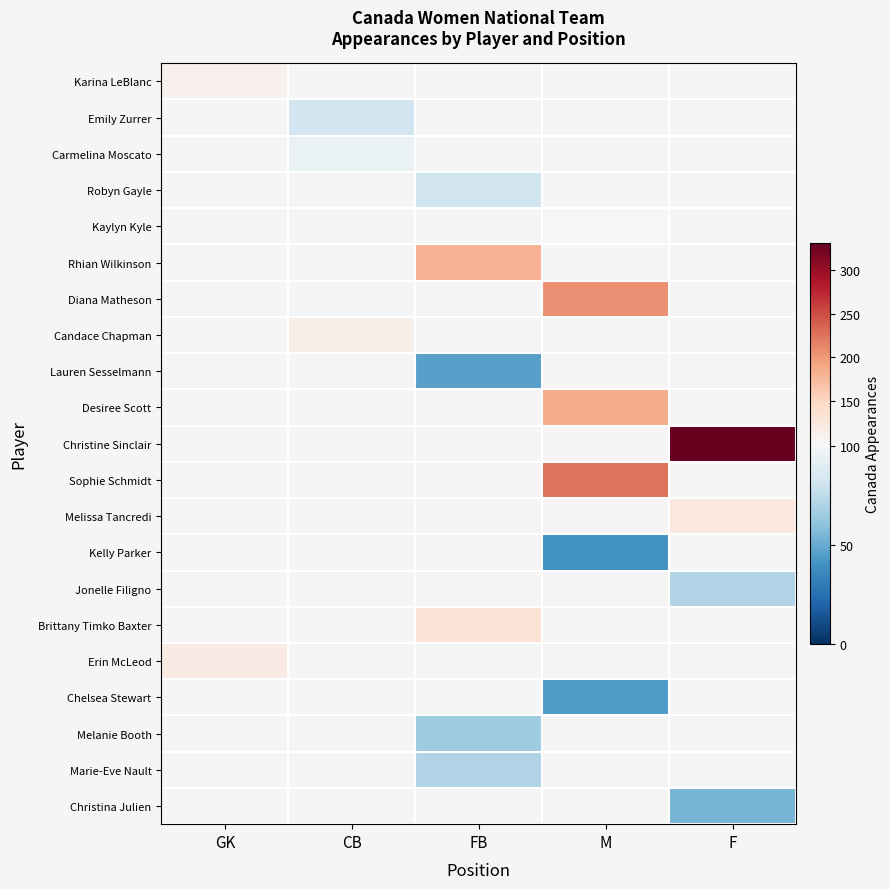

How many positive values does the Chelsea Stewart series have?

1